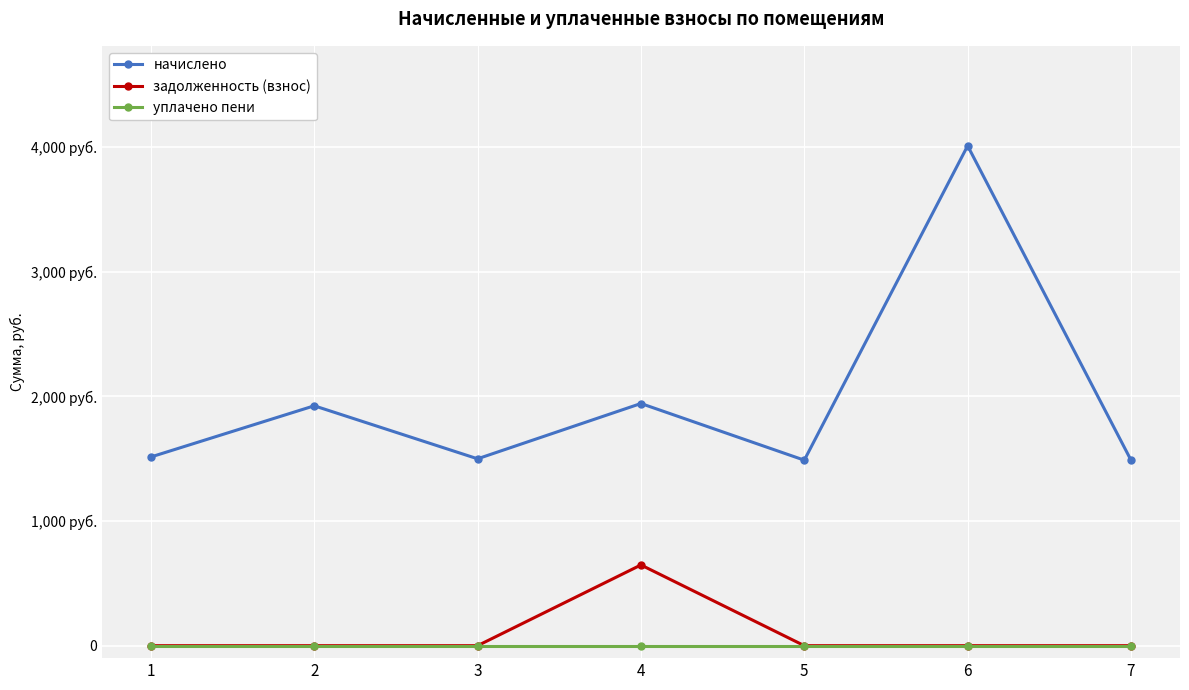

What are all the series names shown in the legend?

начислено, задолженность (взнос), уплачено пени